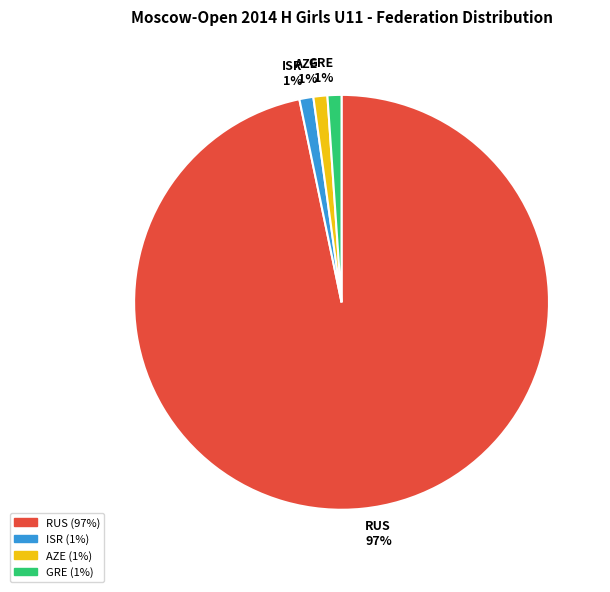

To the nearest percent, what is the average slice percentage?

25%